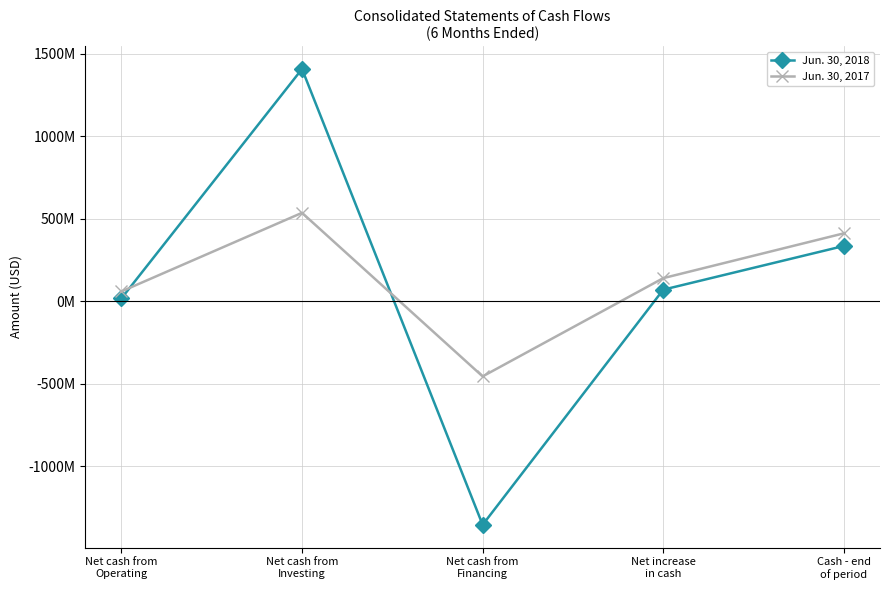

In Jun. 30, 2017, how many points are higher than both neighbors (excluding endpoints)?

1